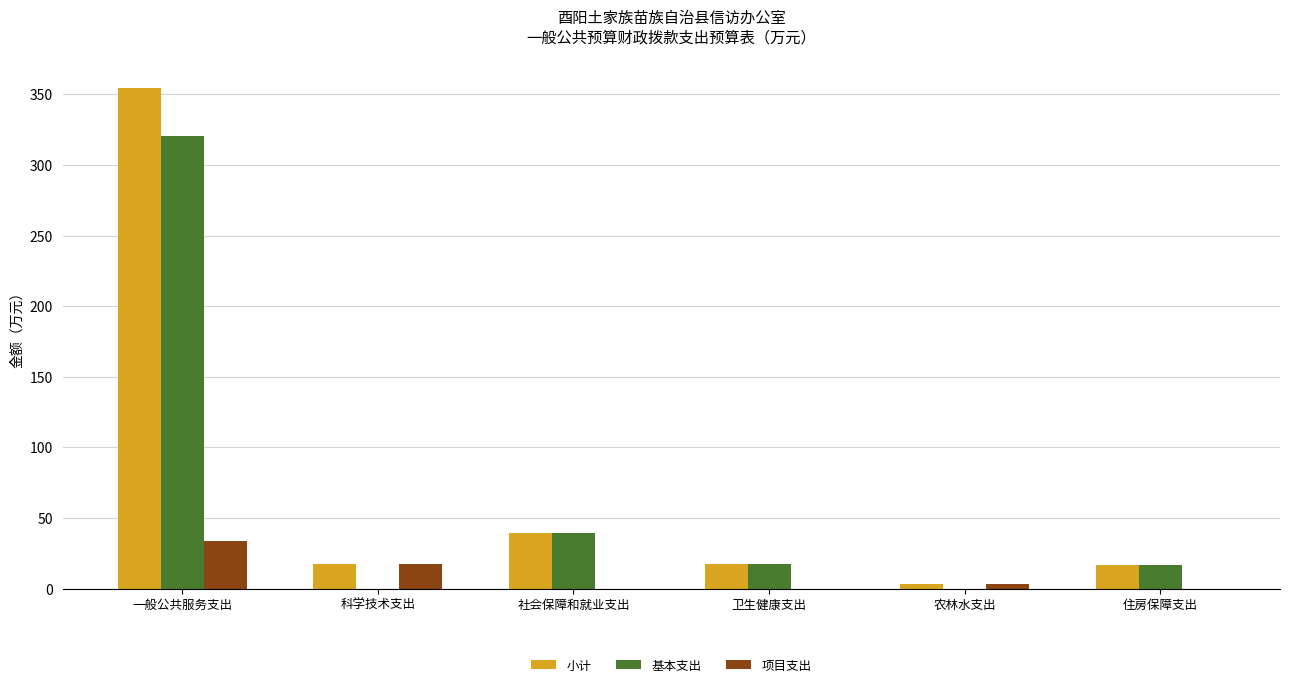

What is the maximum value for 项目支出?

33.9